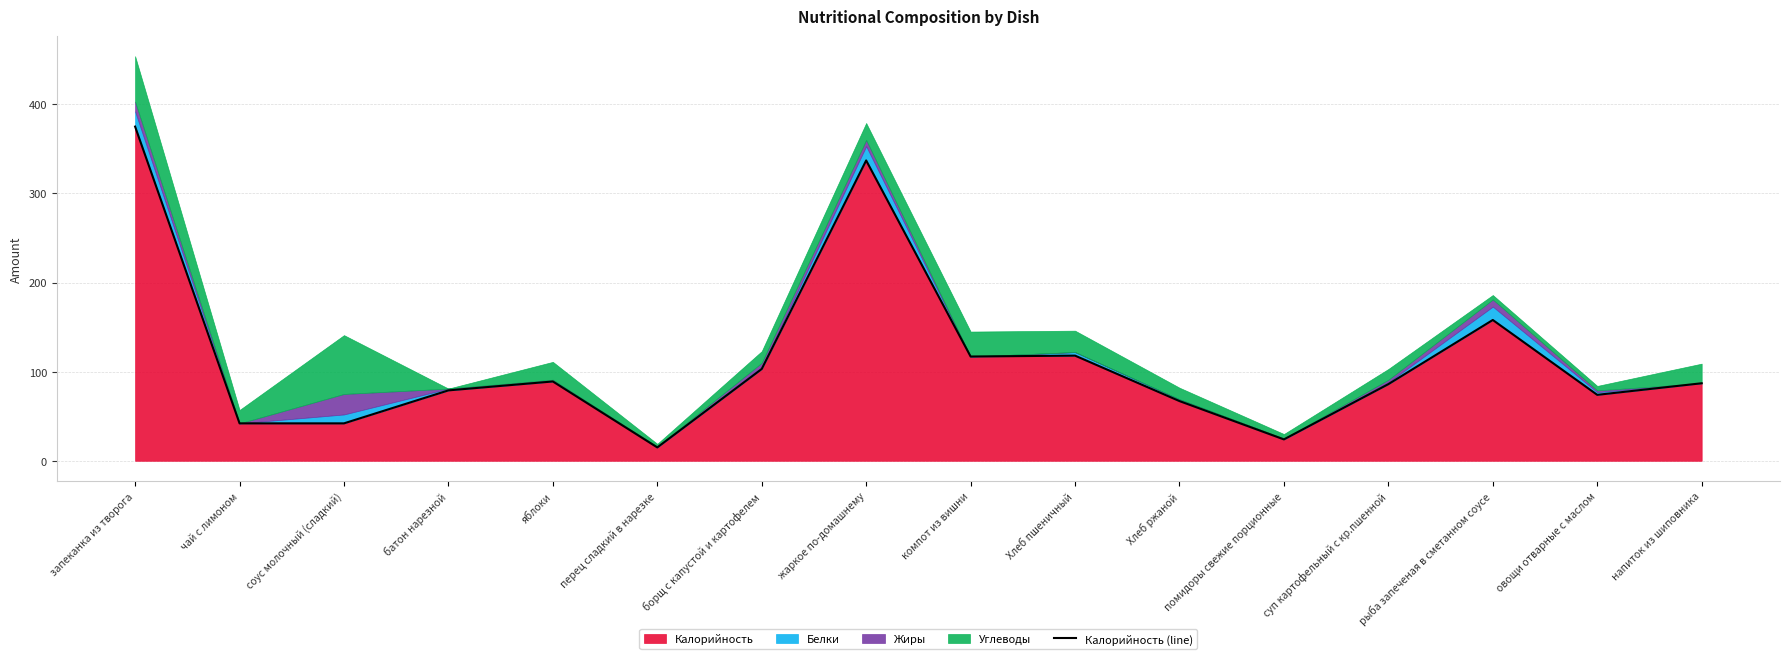

What is the average value?

113